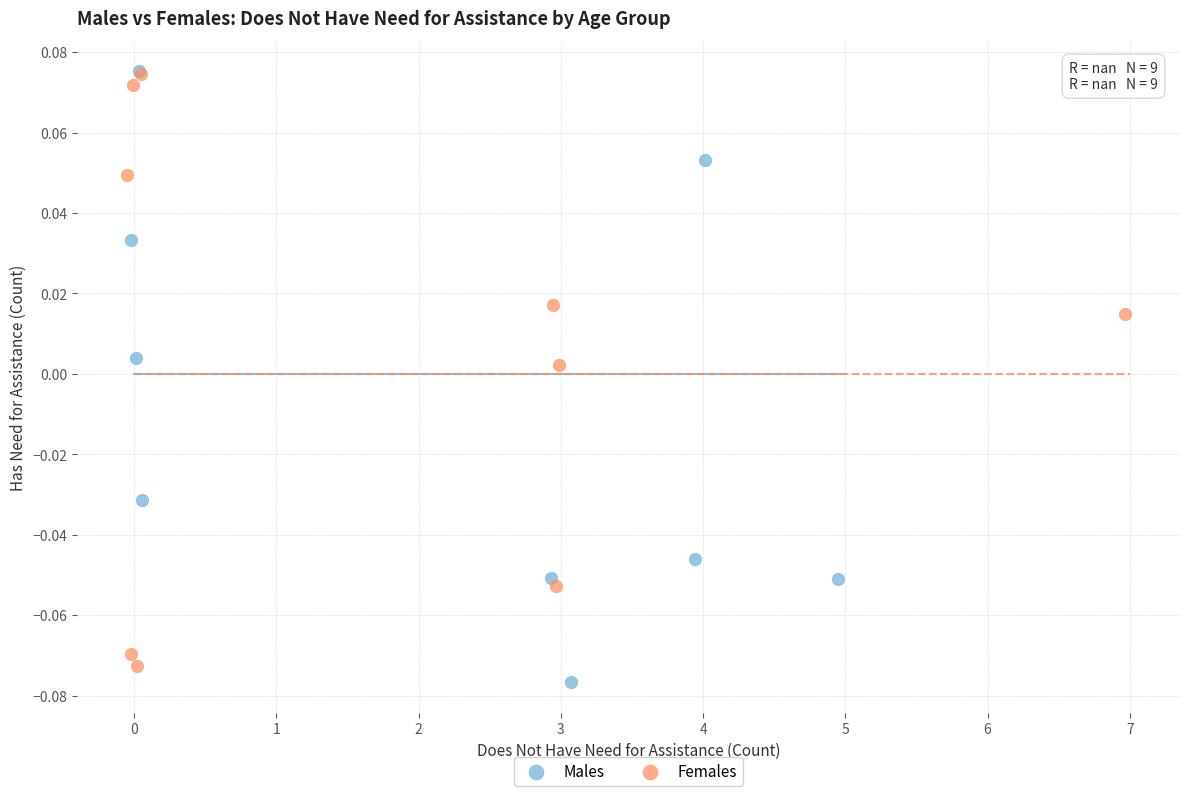

What are all the series names shown in the legend?

Males, Females